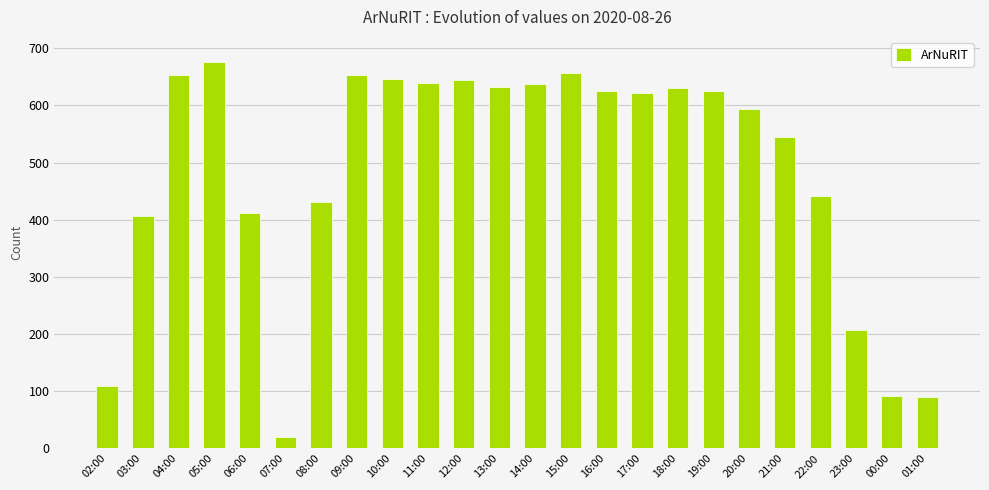

Count the number of categories in the chart.

24